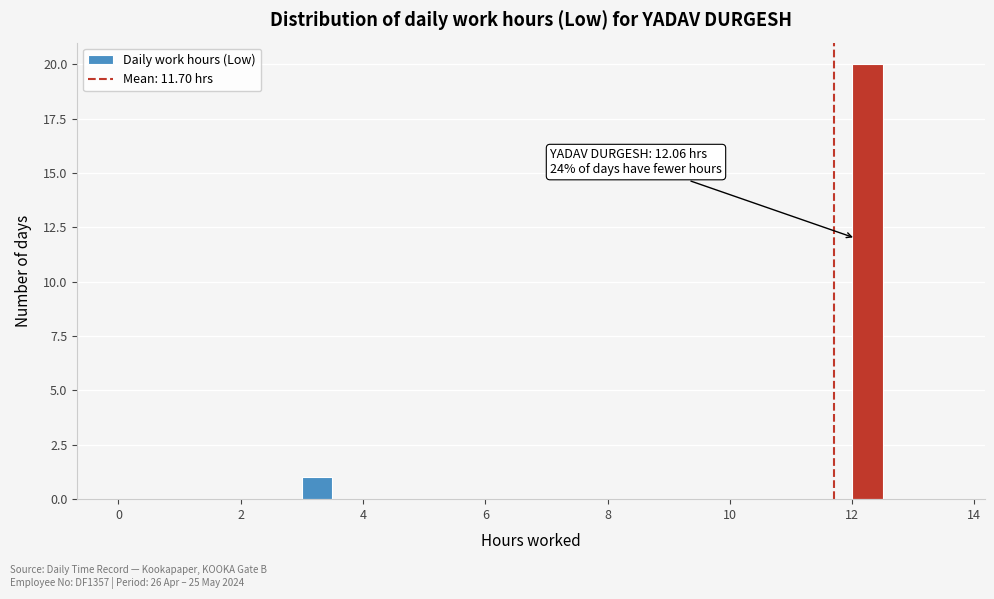

Read against the x-axis, roughly where is the centre of the tallest bar?

12.2